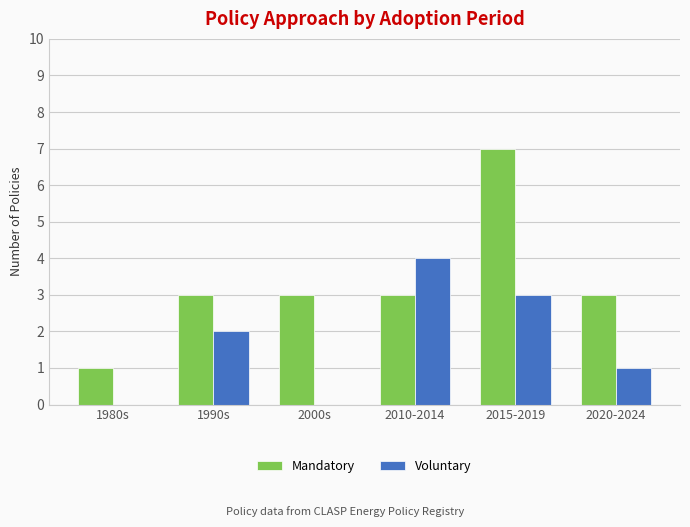

What is the total value across all series at 2010-2014?

7